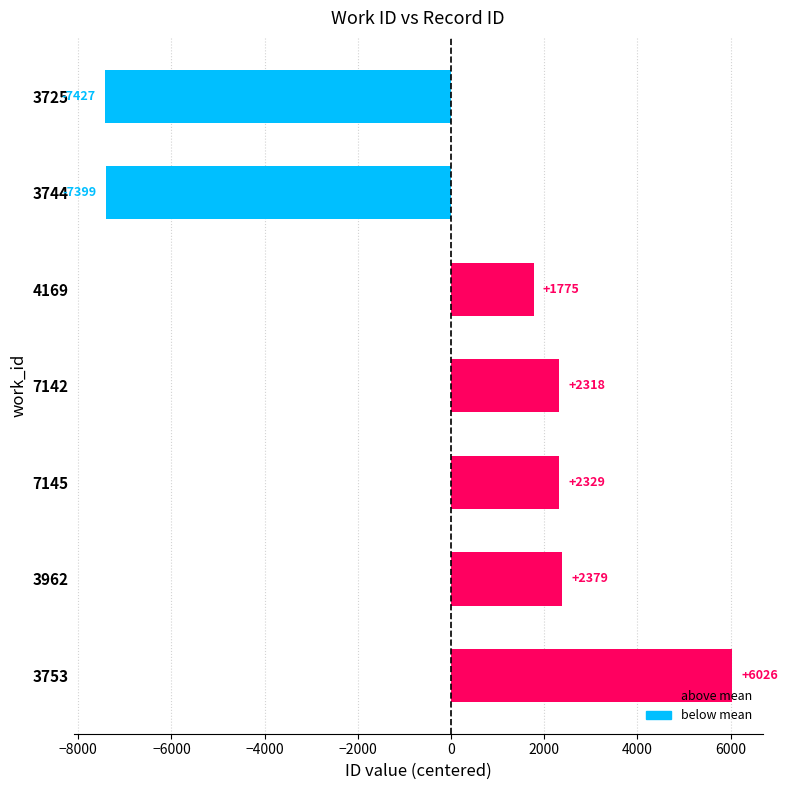

What is the label of the 5th bar from the top?

7145